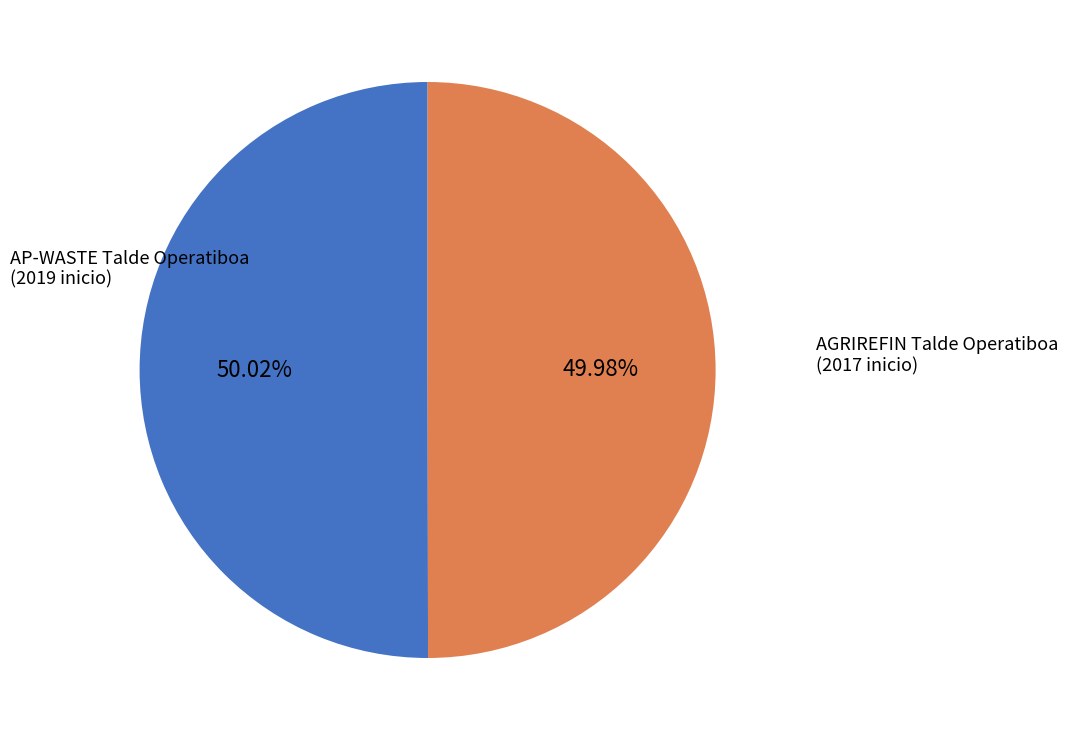

Does any single category account for the majority?

Yes